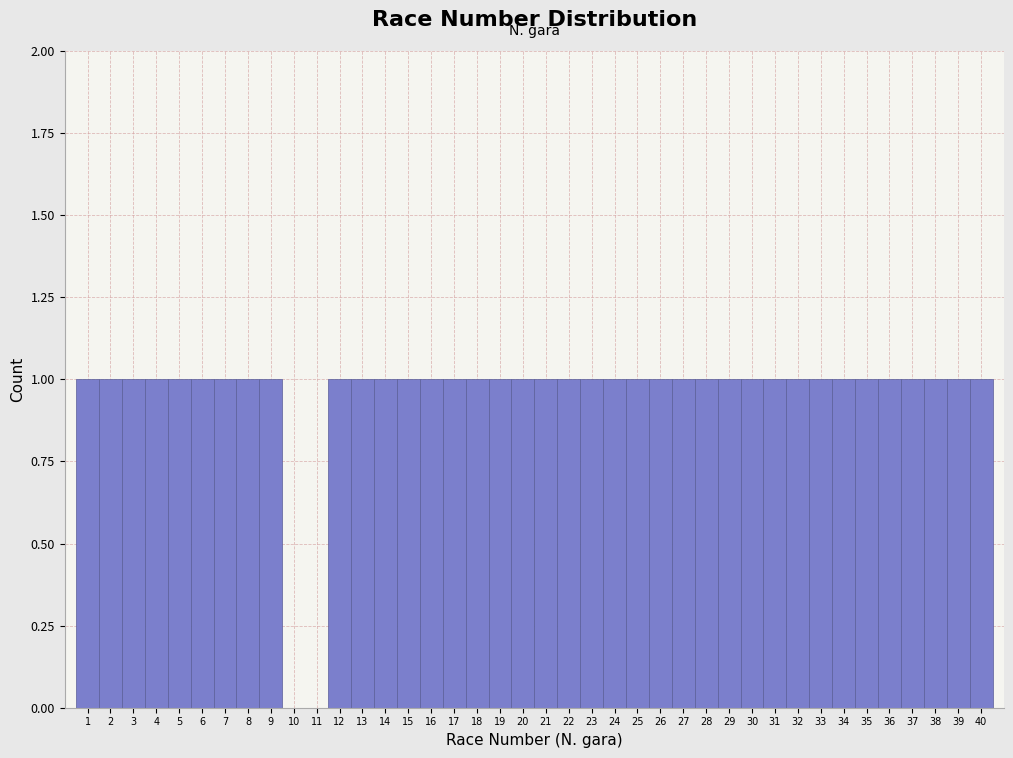

Reading left to right, transcribe this chart: for each bar, give the range it covers on the x-axis and its height. The values are not printed on the chart, so give them approximately, as read against the axis.

0.5 to 1.5: 1
1.5 to 2.5: 1
2.5 to 3.5: 1
3.5 to 4.5: 1
4.5 to 5.5: 1
5.5 to 6.5: 1
6.5 to 7.5: 1
7.5 to 8.5: 1
8.5 to 9.5: 1
9.5 to 10.5: 0
10.5 to 11.5: 0
11.5 to 12.5: 1
12.5 to 13.5: 1
13.5 to 14.5: 1
14.5 to 15.5: 1
15.5 to 16.5: 1
16.5 to 17.5: 1
17.5 to 18.5: 1
18.5 to 19.5: 1
19.5 to 20.5: 1
20.5 to 21.5: 1
21.5 to 22.5: 1
22.5 to 23.5: 1
23.5 to 24.5: 1
24.5 to 25.5: 1
25.5 to 26.5: 1
26.5 to 27.5: 1
27.5 to 28.5: 1
28.5 to 29.5: 1
29.5 to 30.5: 1
30.5 to 31.5: 1
31.5 to 32.5: 1
32.5 to 33.5: 1
33.5 to 34.5: 1
34.5 to 35.5: 1
35.5 to 36.5: 1
36.5 to 37.5: 1
37.5 to 38.5: 1
38.5 to 39.5: 1
39.5 to 40.5: 1